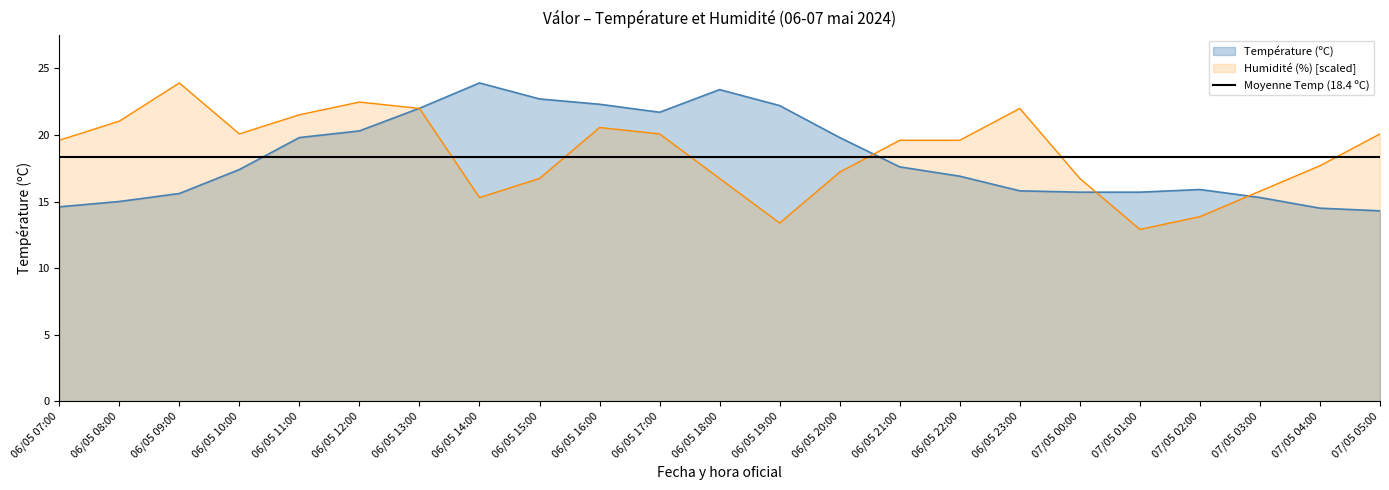

List the labels in order of Humidité (%) value, smallest first.

07/05 01:00, 06/05 19:00, 07/05 02:00, 06/05 14:00, 07/05 03:00, 06/05 15:00, 06/05 18:00, 07/05 00:00, 06/05 20:00, 07/05 04:00, 06/05 07:00, 06/05 21:00, 06/05 22:00, 06/05 10:00, 06/05 17:00, 07/05 05:00, 06/05 16:00, 06/05 08:00, 06/05 11:00, 06/05 13:00, 06/05 23:00, 06/05 12:00, 06/05 09:00